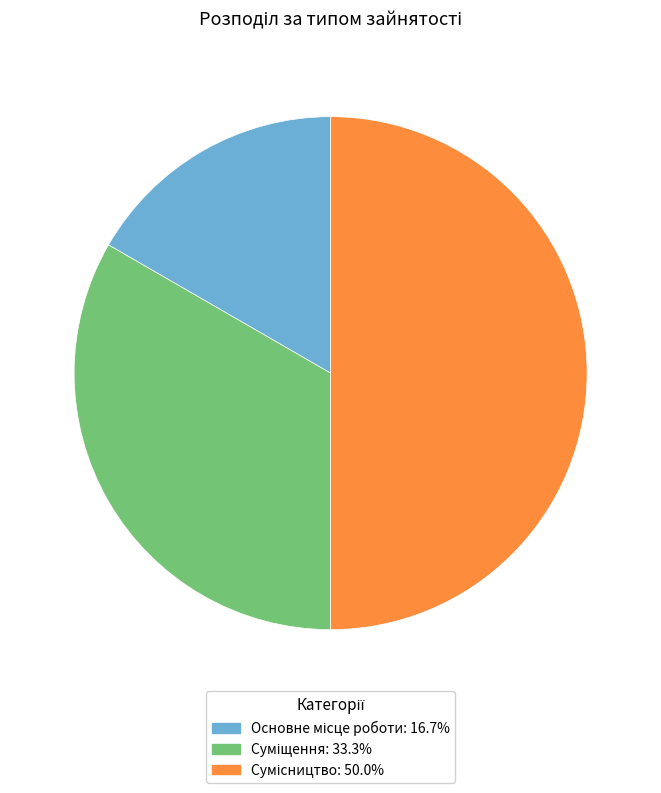

Approximately how many times larger is the value at Сумісництво compared to Суміщення?

1.5